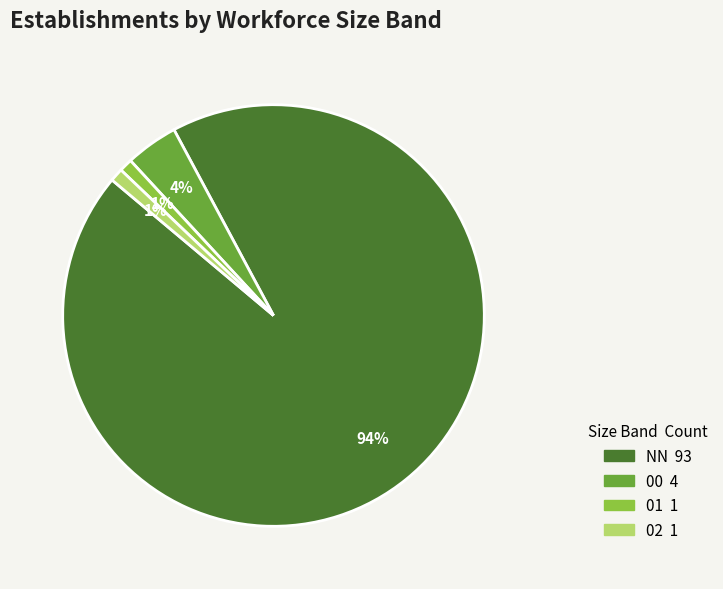

How many slices are in this pie chart?

4